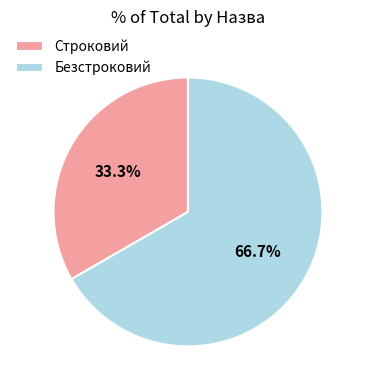

How many slices are in this pie chart?

2